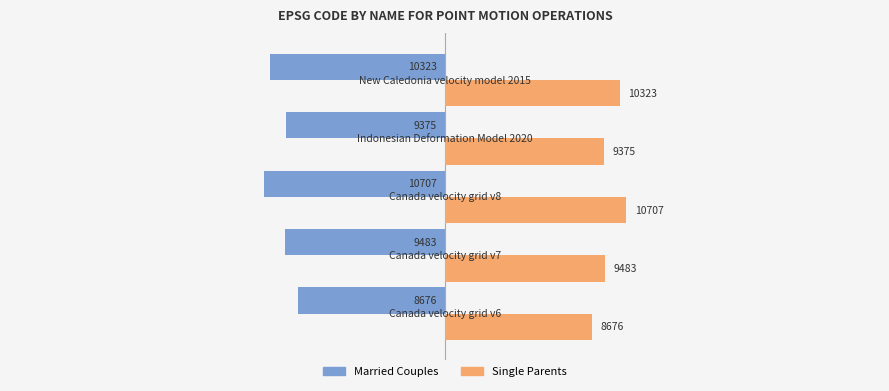

What are all the series names shown in the legend?

Married Couples, Single Parents